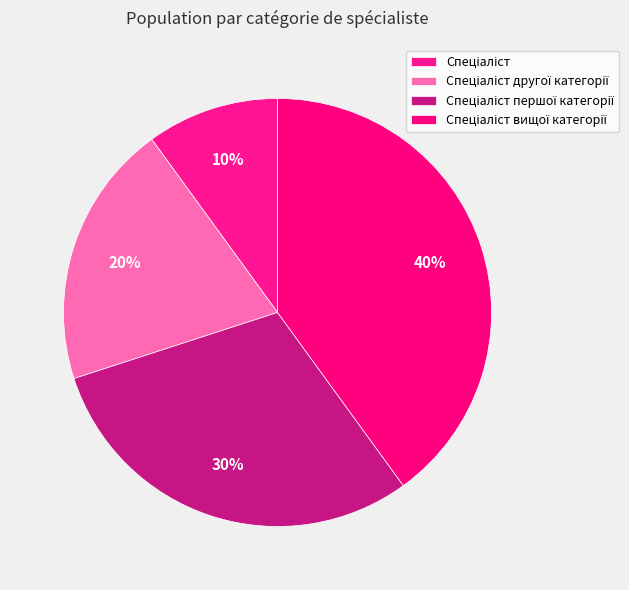

How many segments does this pie chart have?

4